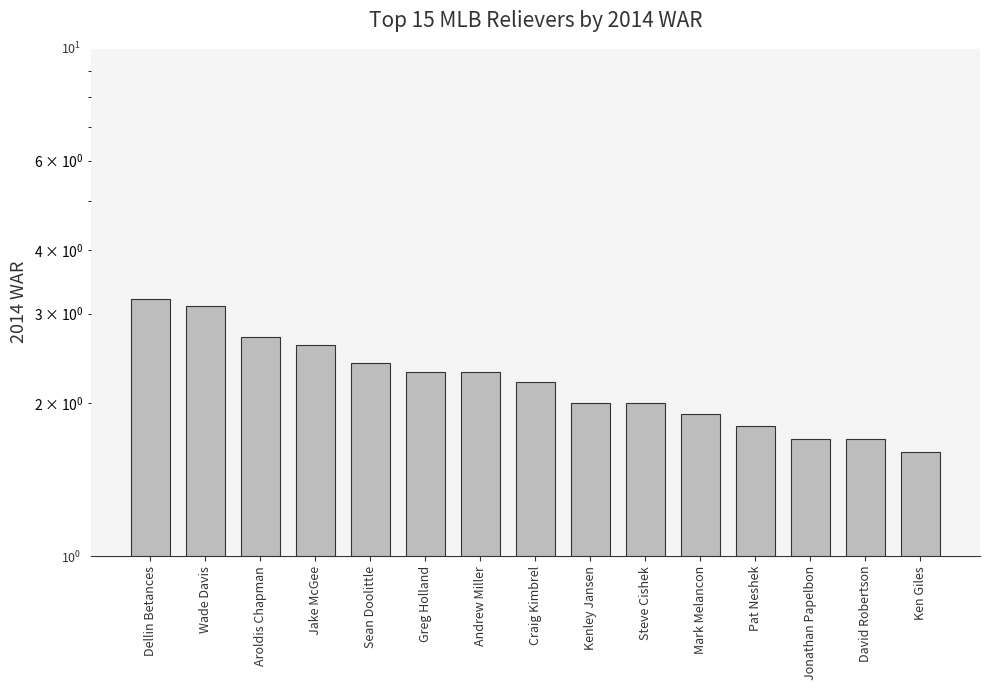

What is the minimum value shown in the chart?

1.6